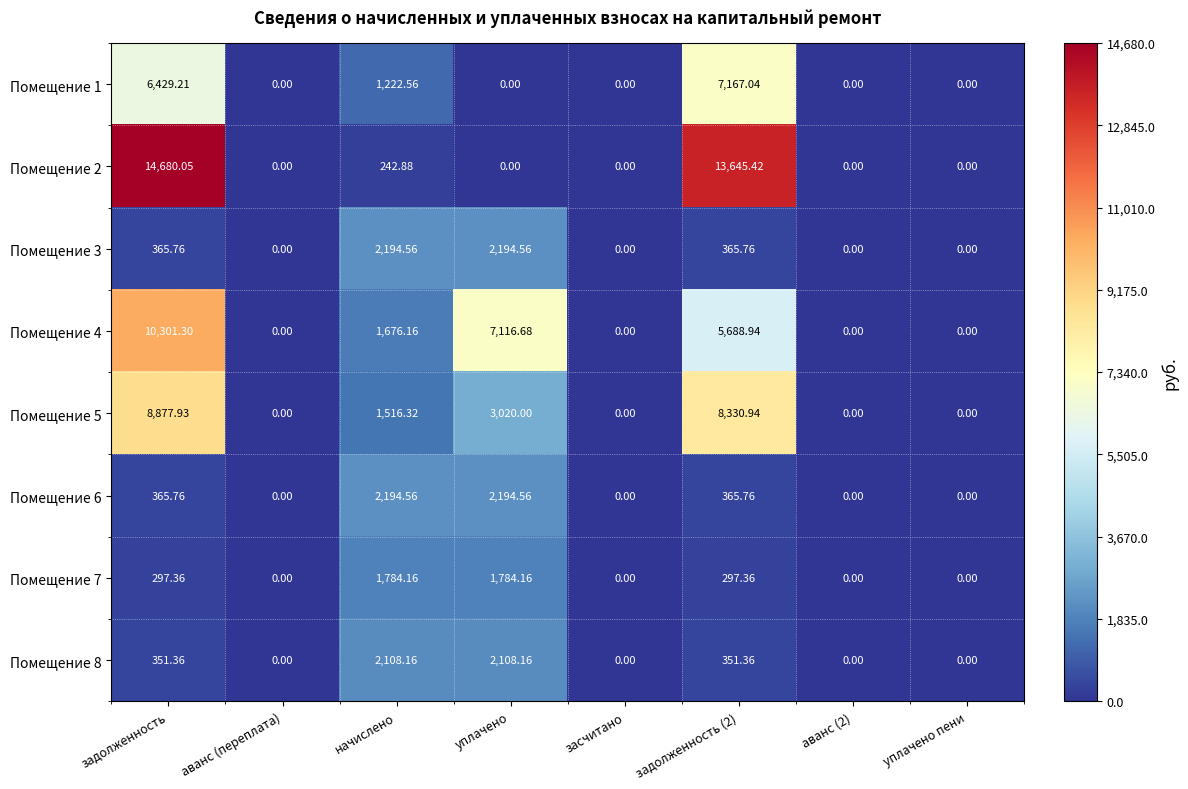

At which label does Помещение 3 first exceed 365?

задолженность